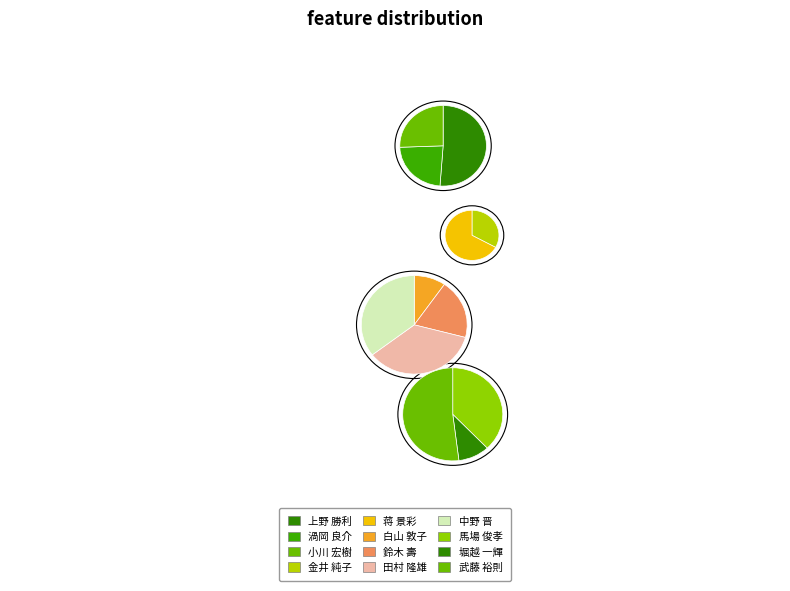

Approximately how many times larger is the value at 金井 純子 compared to 鈴木 壽?

0.9